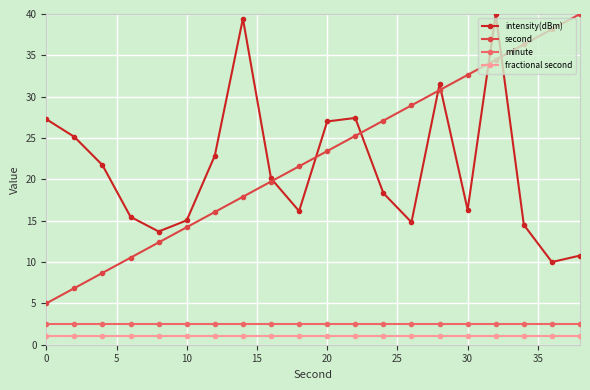

At how many categories does at least one series exceed 19?

17